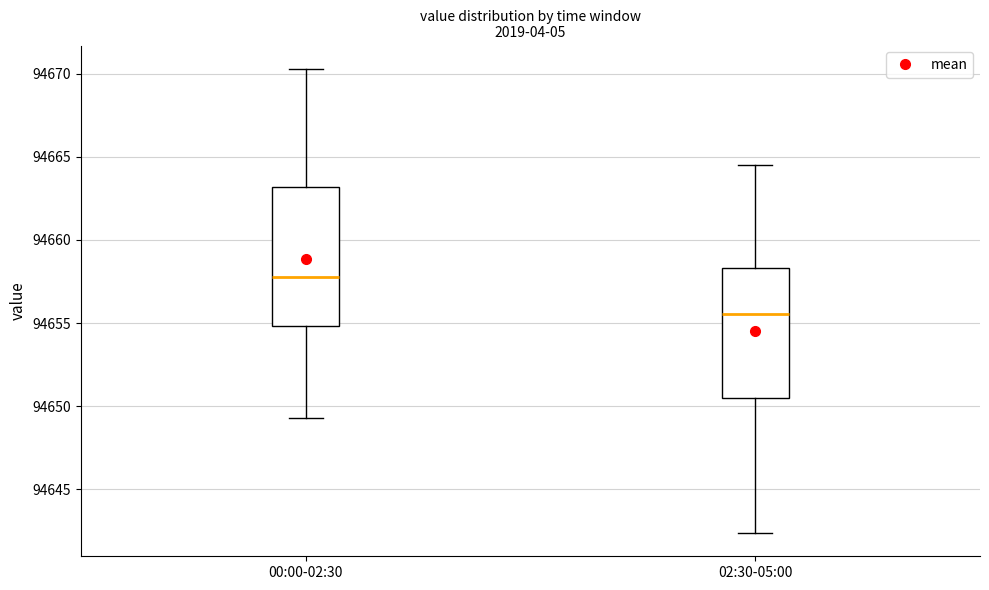

Reading left to right, transcribe this box plot: for each box, give where its median line is, the range the box spans, and where its two whiskers end, as read against the y-axis. The values are not printed on the chart, so give them approximately, as read against the axis.

00:00-02:30: median 94658.0, box 94655.0 to 94663.0, whiskers 94649.5 to 94670.5
02:30-05:00: median 94655.5, box 94650.5 to 94658.5, whiskers 94642.5 to 94664.5